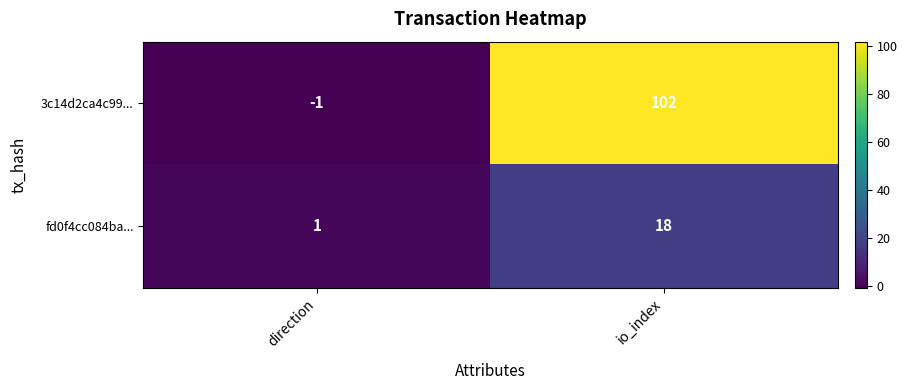

At how many categories does at least one series exceed 73?

1